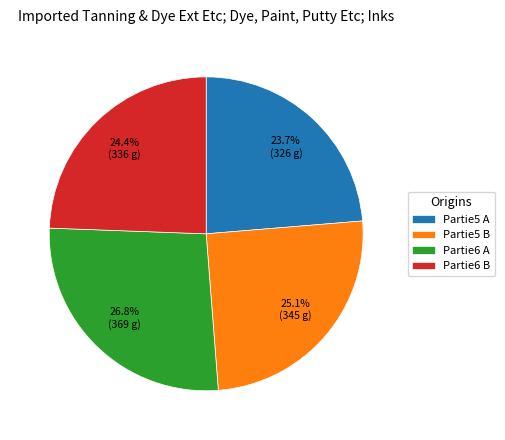

How many slices are in this pie chart?

4